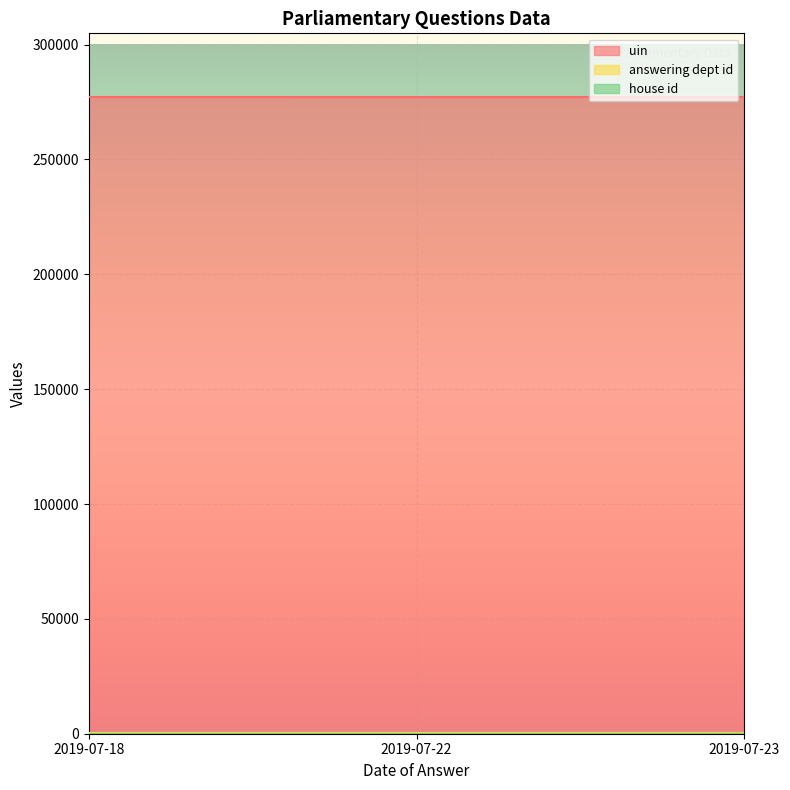

List the series in order of their peak value, highest first.

uin, answering dept id, house id